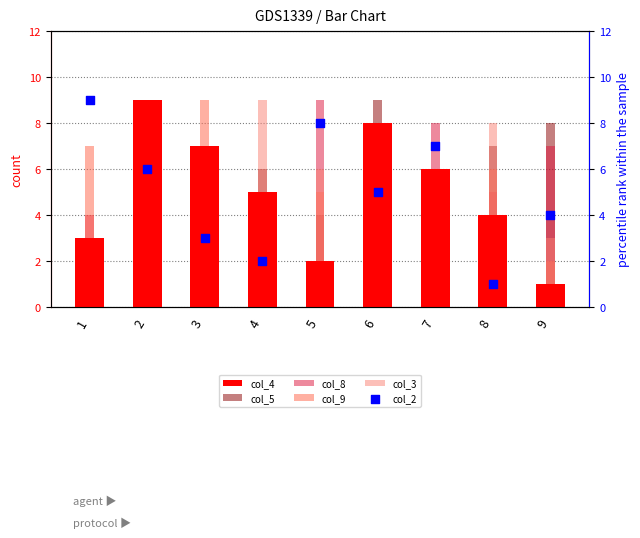

Which series contains the lowest Y value?

col_4